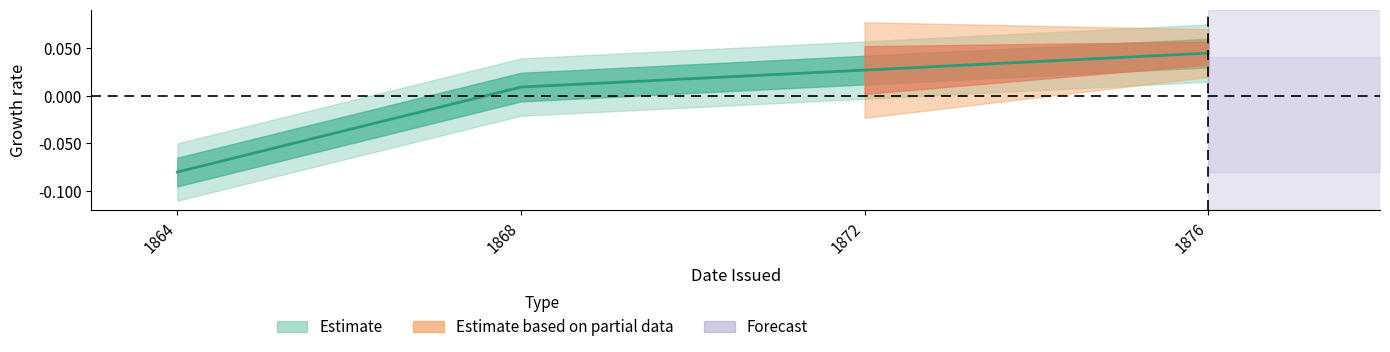

What is the difference between the maximum and minimum values?

0.1